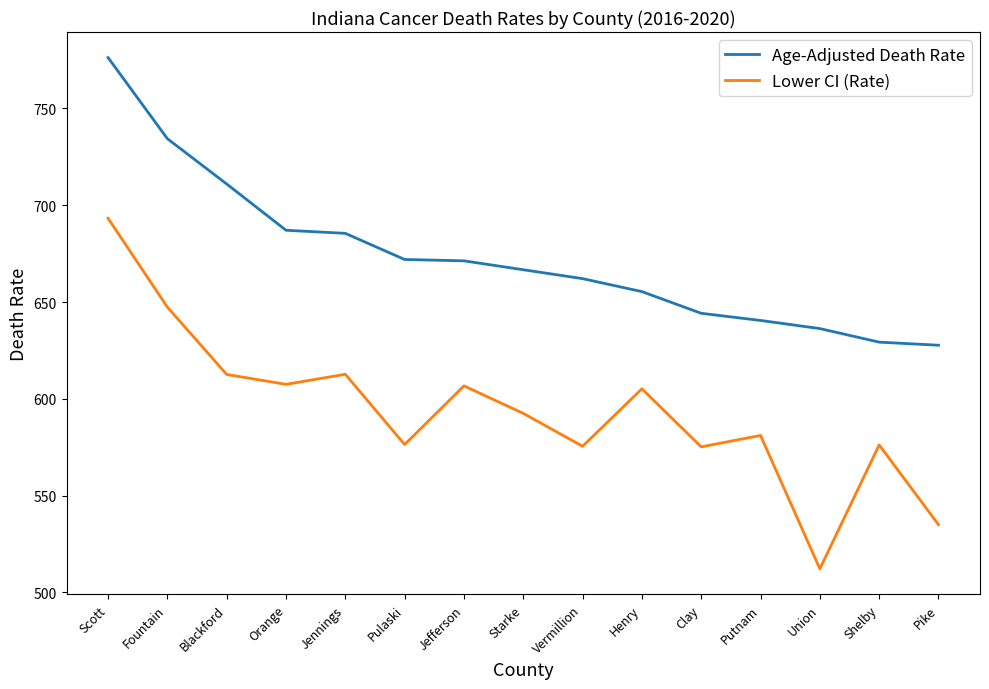

Which series has the widest spread of values?

Lower CI (Rate)